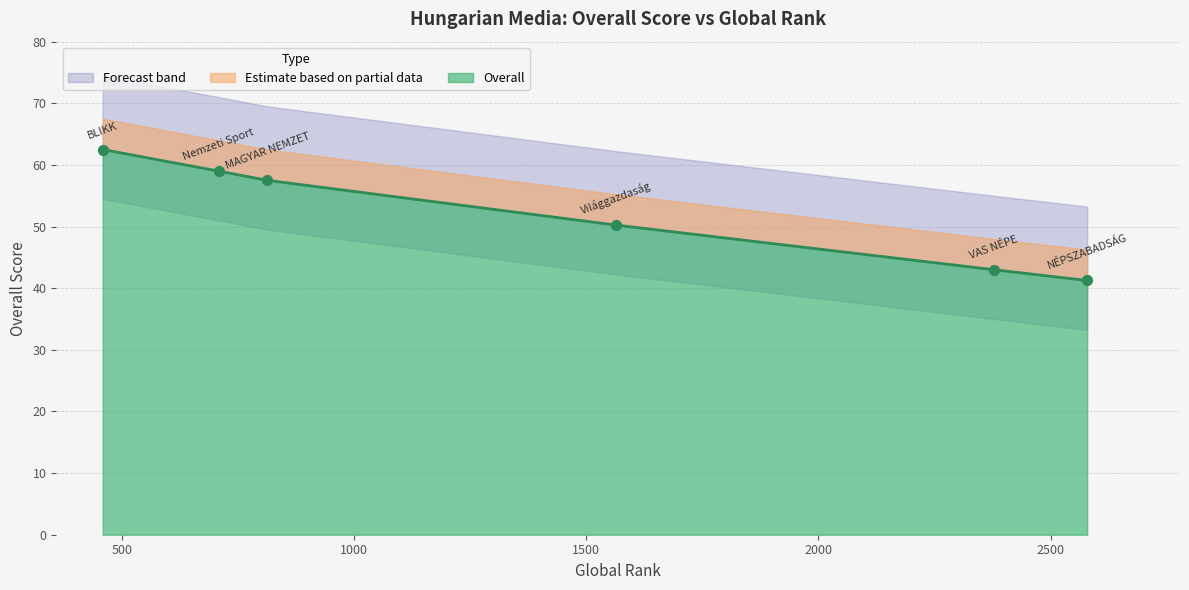

What is the change in value from Nemzeti Sport to MAGYAR NEMZET?

-1.5